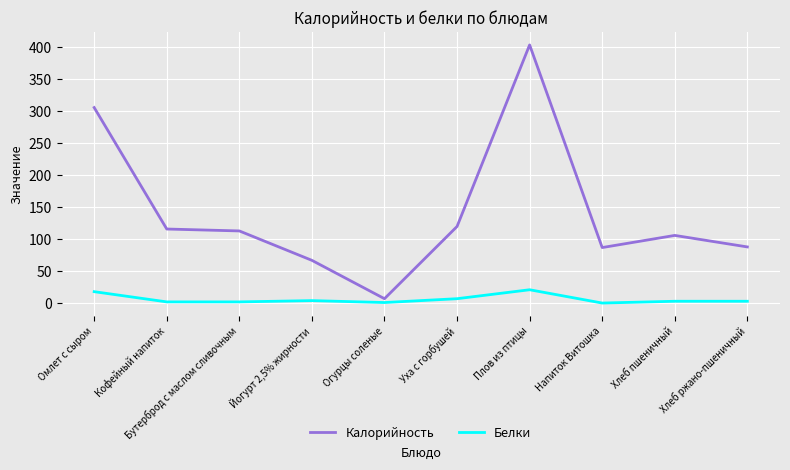

What is the approximate value of Калорийность at Хлеб пшеничный?

106.0